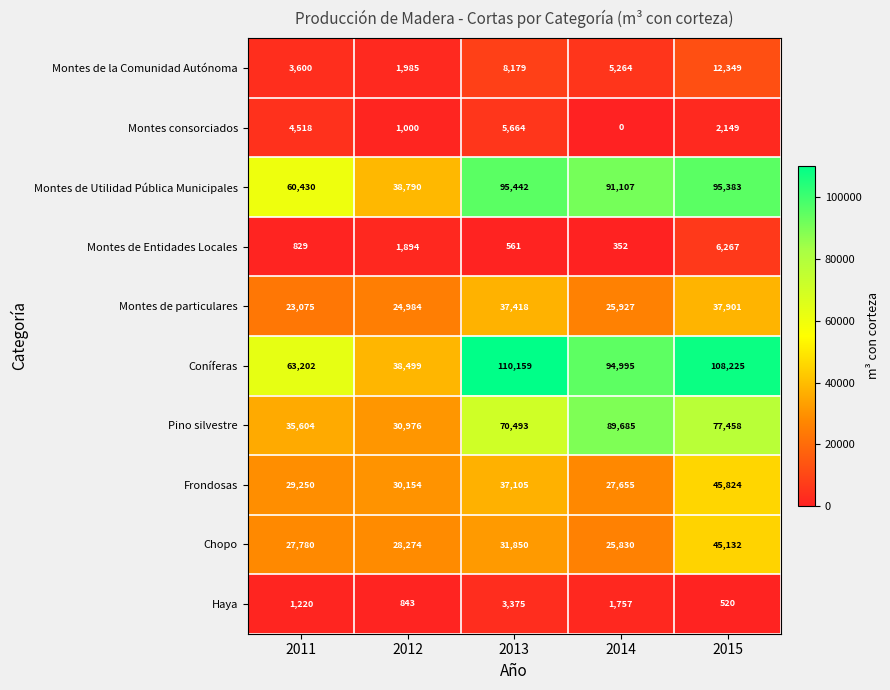

How many categories are shown in the chart?

5